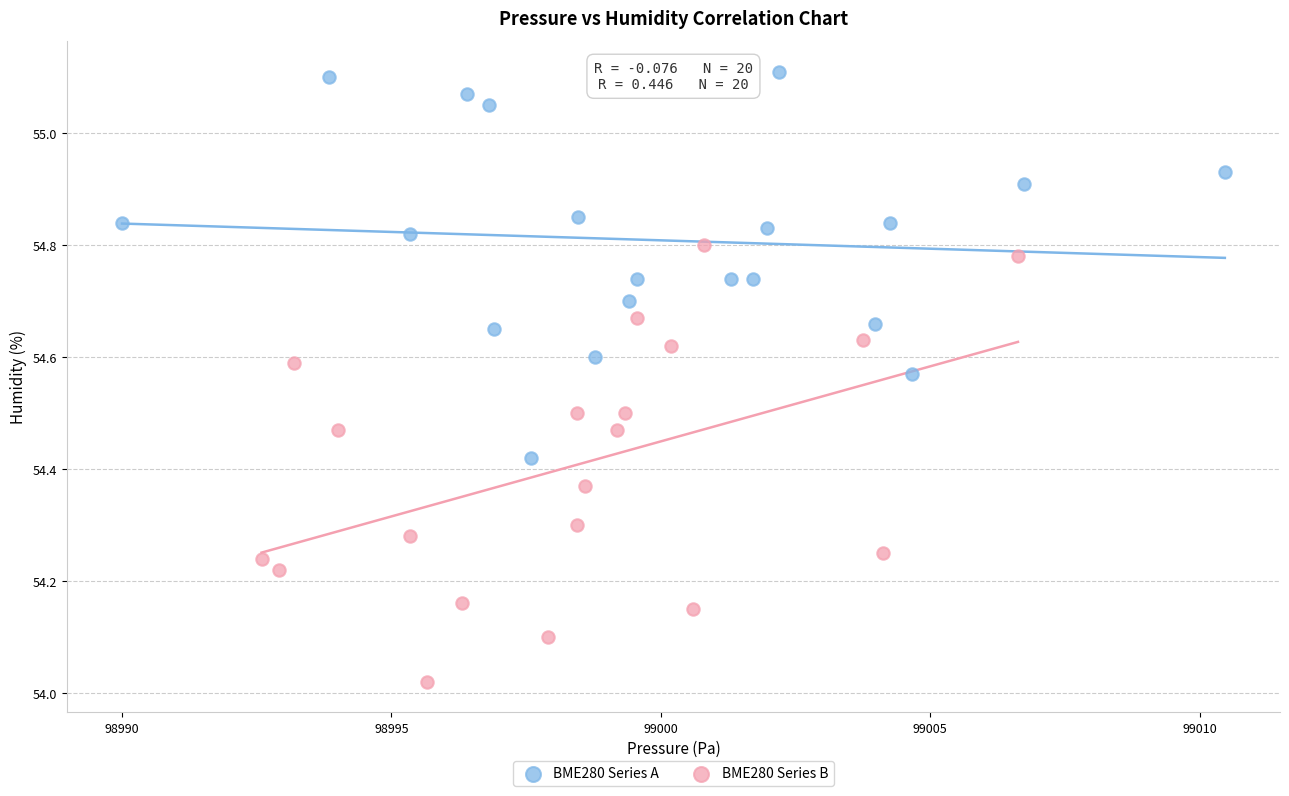

What are all the series names shown in the legend?

BME280 Series A, BME280 Series B